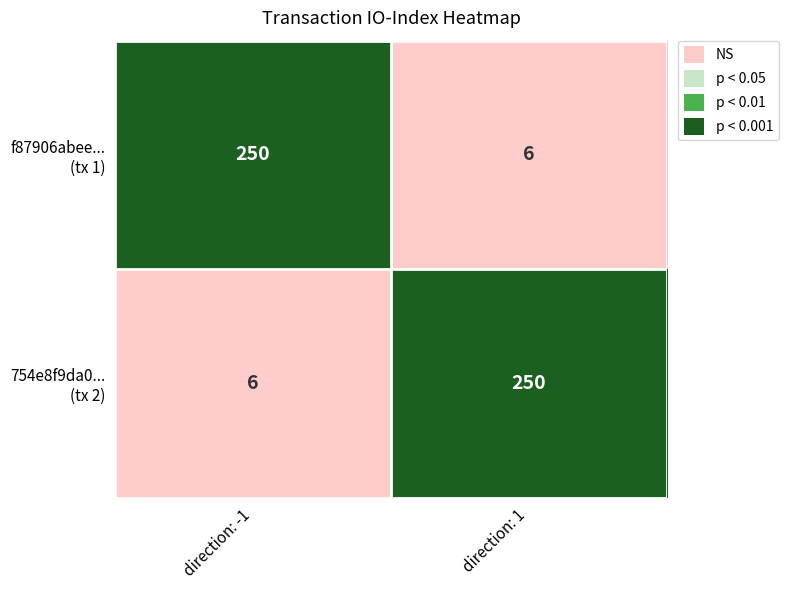

What is the smallest value displayed?

6